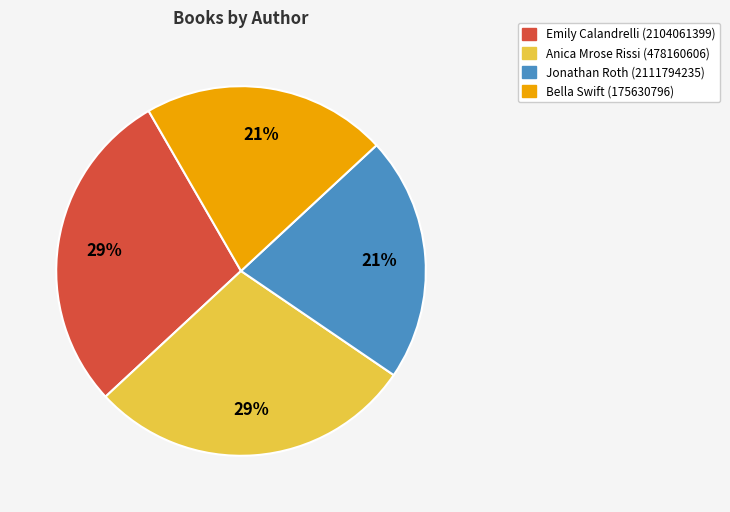

Which has a higher value, Bella Swift (175630796) or Emily Calandrelli (2104061399)?

Emily Calandrelli (2104061399)